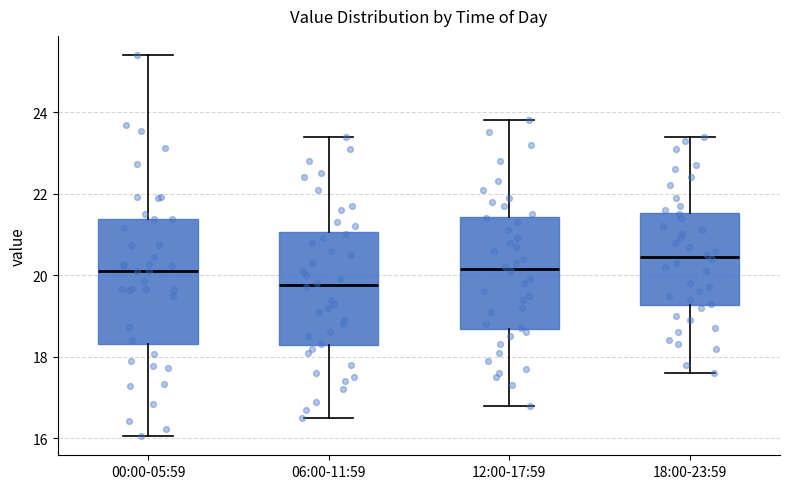

Where does the lower whisker of the box for 12:00-17:59 end on the y-axis? The values are not printed on the chart, so give them approximately, as read against the axis.

16.8